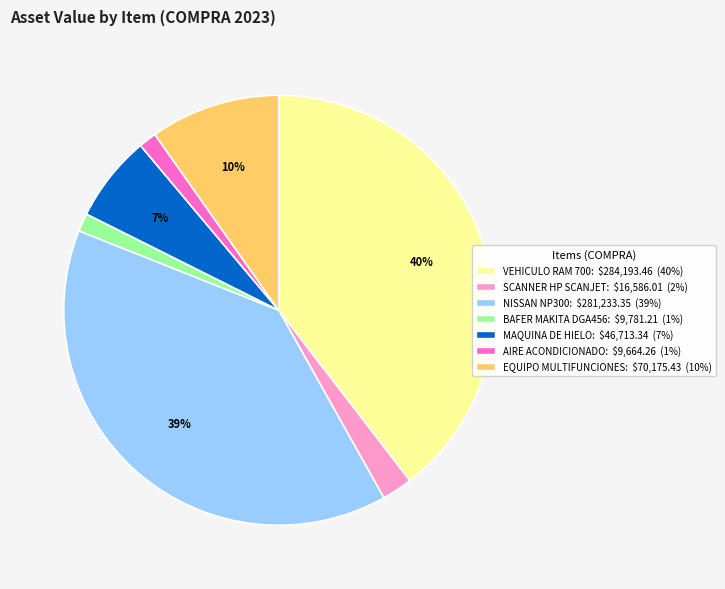

To the nearest percent, what is the average slice percentage?

14%